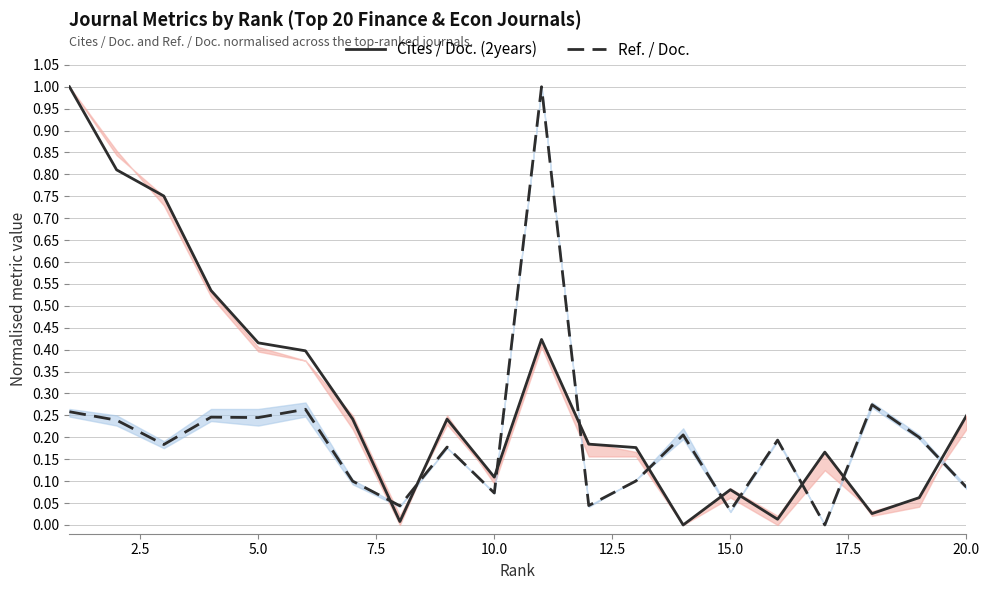

Which series ends up on top after the final intersection of Ref. / Doc. and Cites / Doc. (2years)?

Cites / Doc. (2years)